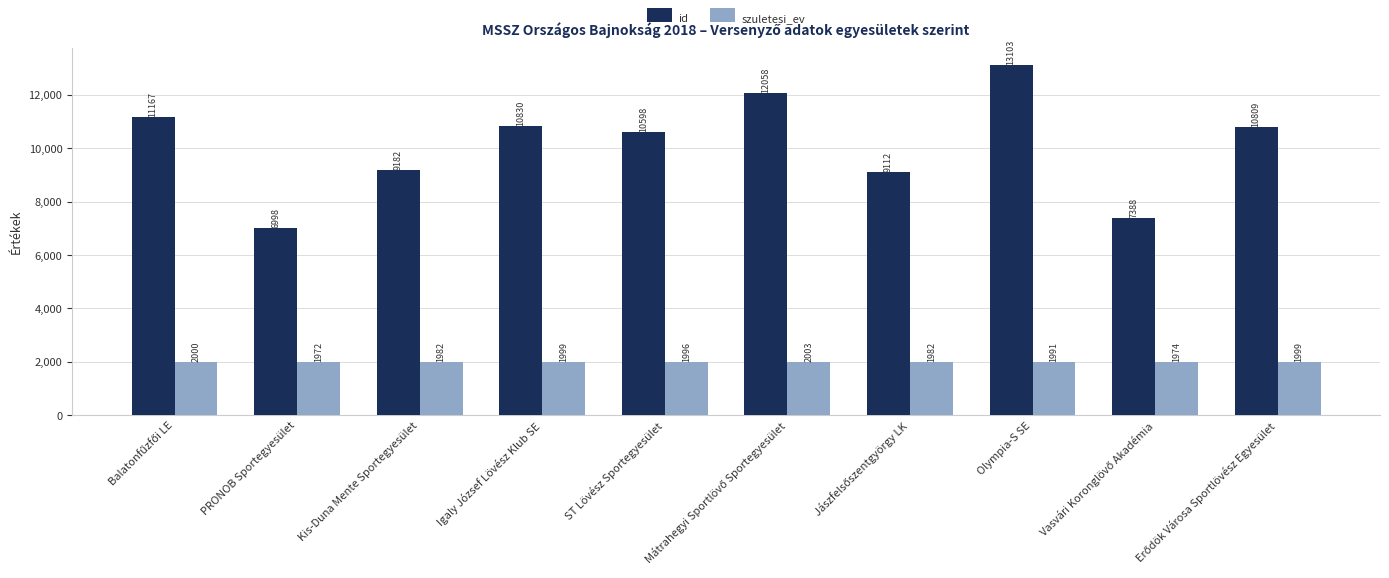

Rank the series by their maximum value, from highest to lowest.

id, szuletesi_ev